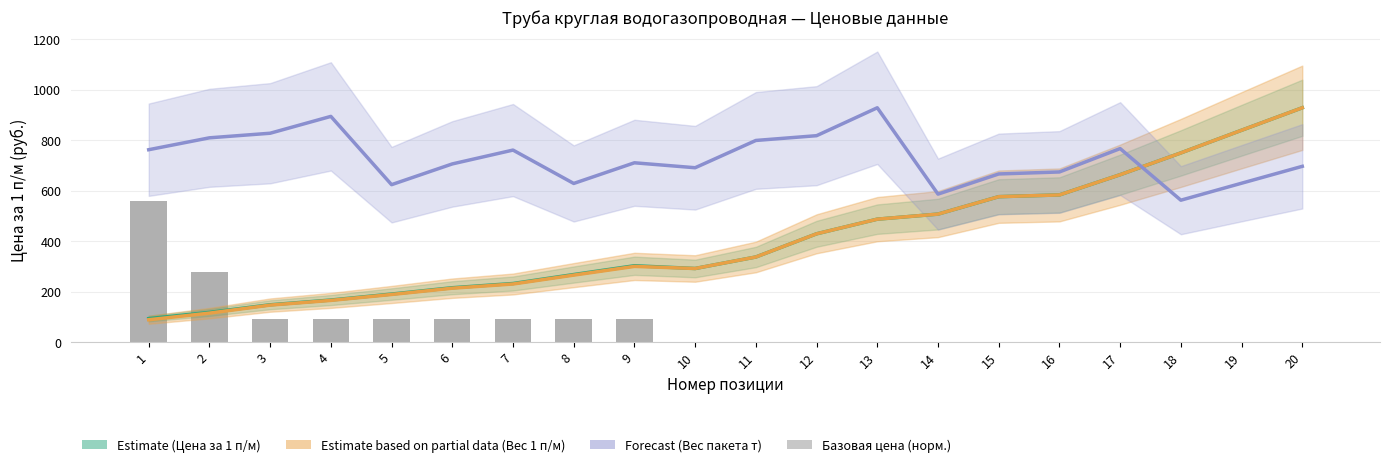

What is the difference between the maximum and minimum values in the Вес 1 п/м (Partial Estimate) series?

840.5